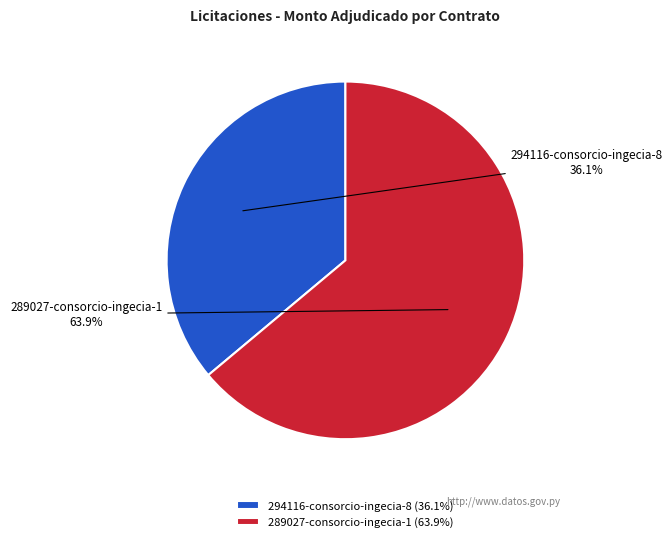

How much of the chart is everything except 289027-consorcio-ingecia-1?

36.1%